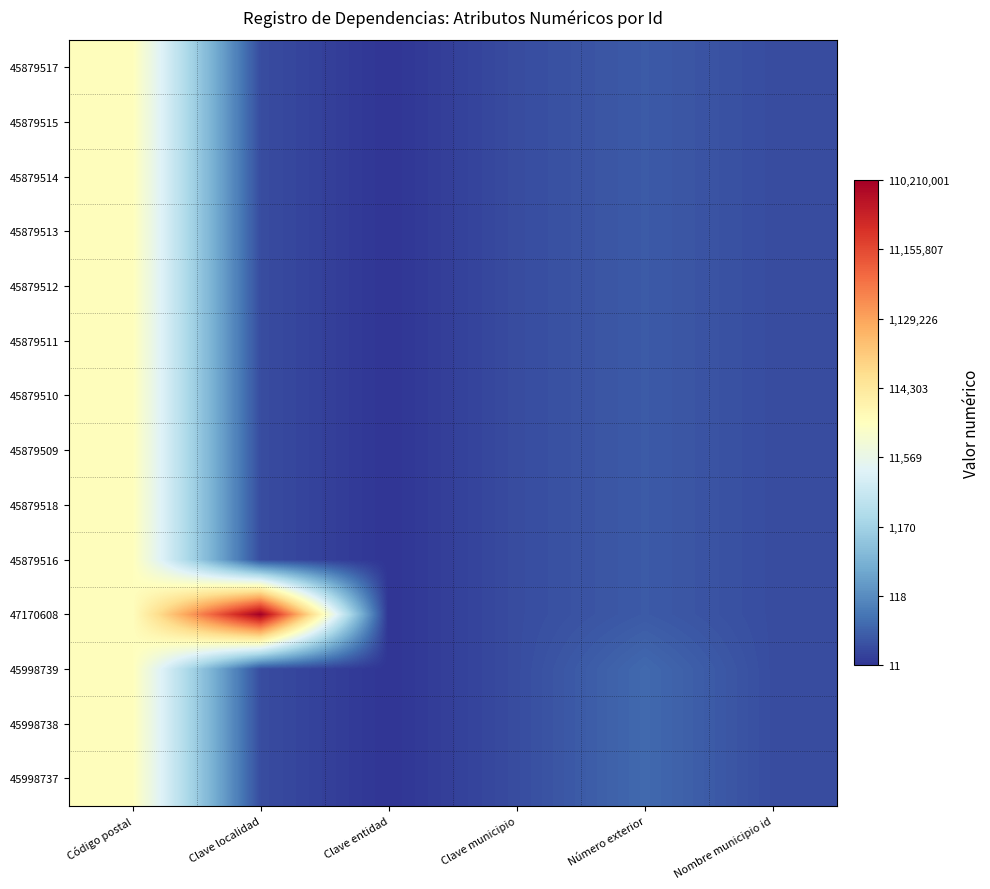

Reading left to right, extract all data points from this chart.

45879517: Código postal=10.6	Clave localidad=3.1	Clave entidad=2.5	Clave municipio=3.1	Número exterior=3.4	Nombre municipio id=3.1
45879515: Código postal=10.6	Clave localidad=3.1	Clave entidad=2.5	Clave municipio=3.1	Número exterior=3.4	Nombre municipio id=3.1
45879514: Código postal=10.6	Clave localidad=3.1	Clave entidad=2.5	Clave municipio=3.1	Número exterior=3.4	Nombre municipio id=3.1
45879513: Código postal=10.6	Clave localidad=3.1	Clave entidad=2.5	Clave municipio=3.1	Número exterior=3.4	Nombre municipio id=3.1
45879512: Código postal=10.6	Clave localidad=3.1	Clave entidad=2.5	Clave municipio=3.1	Número exterior=3.4	Nombre municipio id=3.1
45879511: Código postal=10.6	Clave localidad=3.1	Clave entidad=2.5	Clave municipio=3.1	Número exterior=3.4	Nombre municipio id=3.1
45879510: Código postal=10.6	Clave localidad=3.1	Clave entidad=2.5	Clave municipio=3.1	Número exterior=3.4	Nombre municipio id=3.1
45879509: Código postal=10.6	Clave localidad=3.1	Clave entidad=2.5	Clave municipio=3.1	Número exterior=3.4	Nombre municipio id=3.1
45879518: Código postal=10.6	Clave localidad=3.1	Clave entidad=2.5	Clave municipio=3.1	Número exterior=3.4	Nombre municipio id=3.1
45879516: Código postal=10.6	Clave localidad=3.1	Clave entidad=2.5	Clave municipio=3.1	Número exterior=3.4	Nombre municipio id=3.1
47170608: Código postal=10.6	Clave localidad=18.5	Clave entidad=2.5	Clave municipio=3.1	Número exterior=3.4	Nombre municipio id=3.1
45998739: Código postal=10.6	Clave localidad=3.1	Clave entidad=2.5	Clave municipio=3.1	Número exterior=3.8	Nombre municipio id=3.1
45998738: Código postal=10.6	Clave localidad=3.1	Clave entidad=2.5	Clave municipio=3.1	Número exterior=3.8	Nombre municipio id=3.1
45998737: Código postal=10.6	Clave localidad=3.1	Clave entidad=2.5	Clave municipio=3.1	Número exterior=3.8	Nombre municipio id=3.1